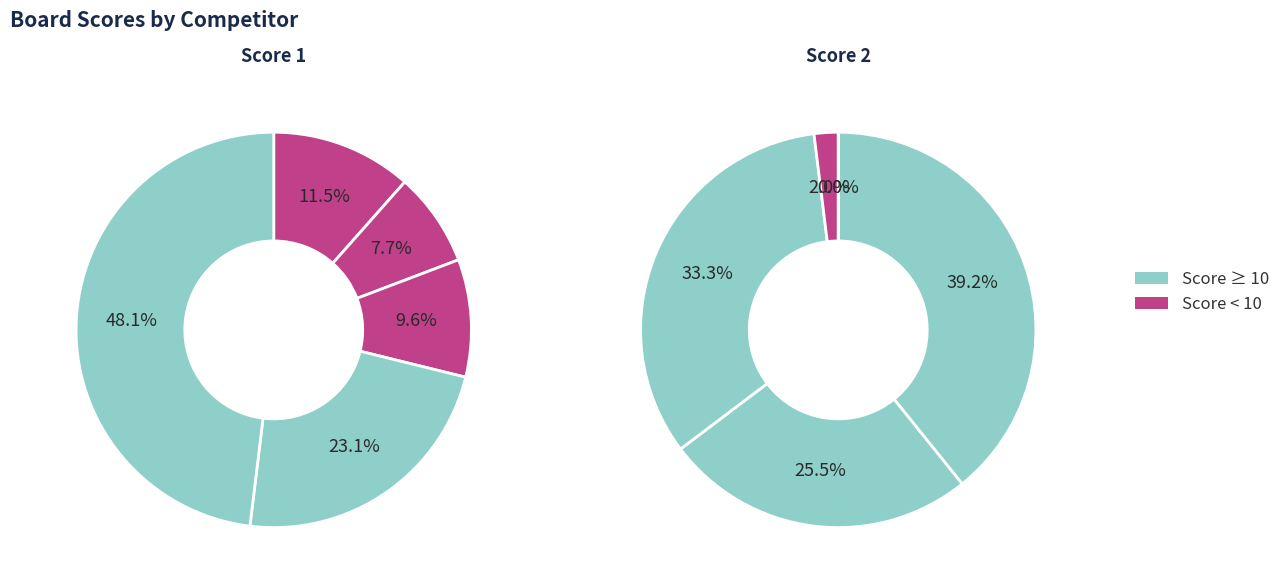

To the nearest percent, what portion does Board 2 represent?

25%